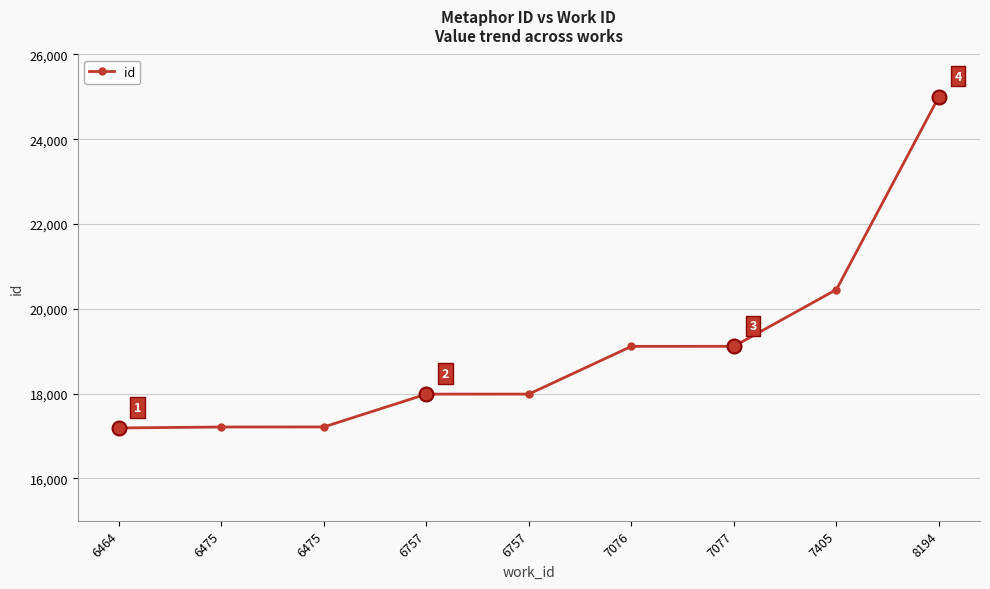

Count the number of data series in this chart.

1